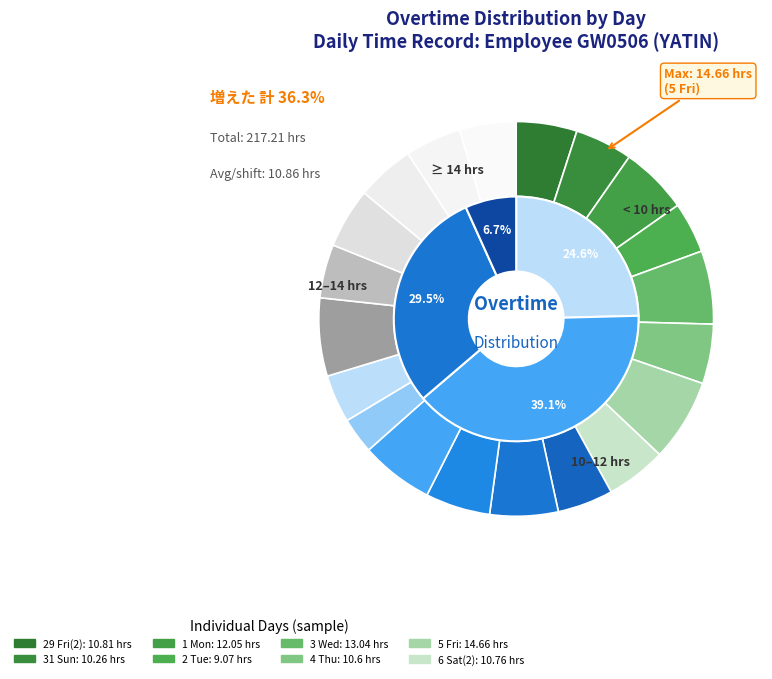

Count the number of slices in the pie.

20